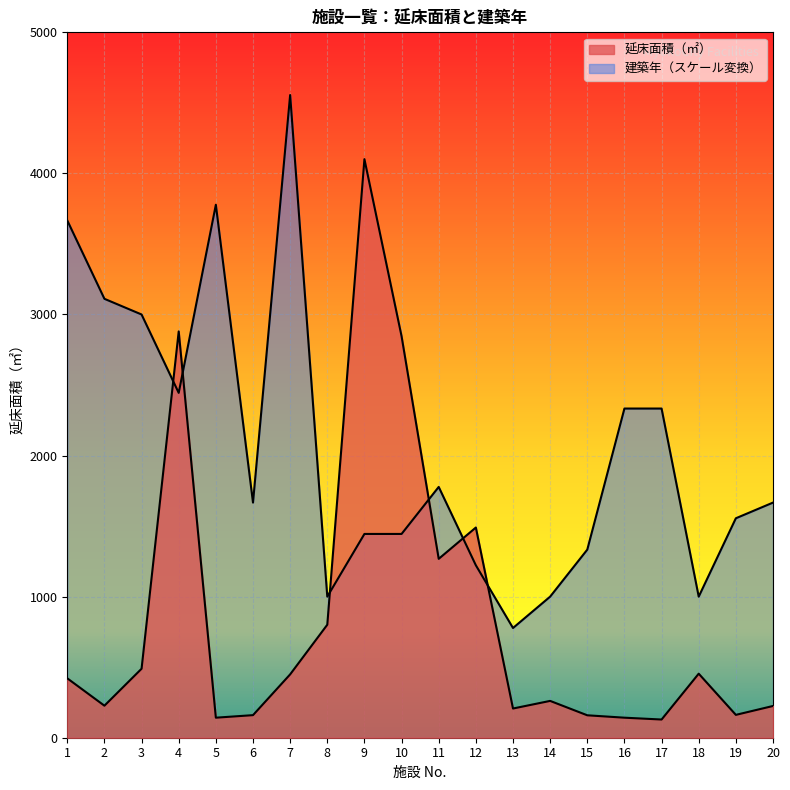

What is the difference between the highest and lowest values at 20?

1441.7